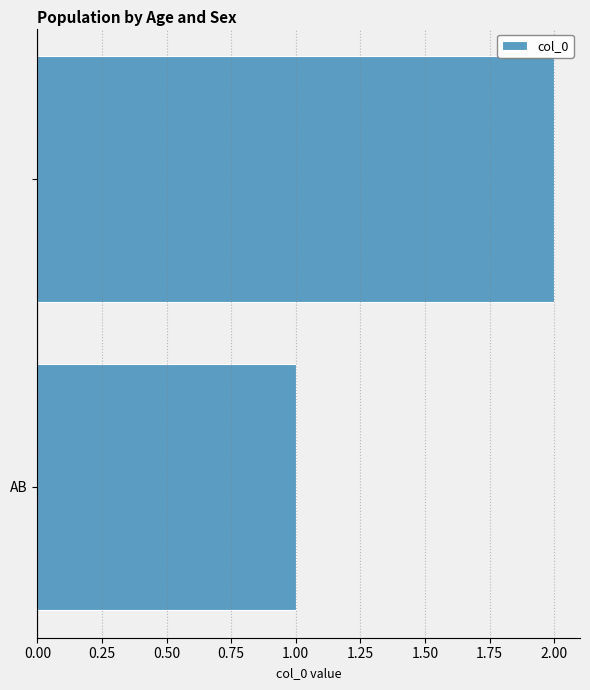

Reading bottom to top, transcribe all the data shown in this chart.

1	2